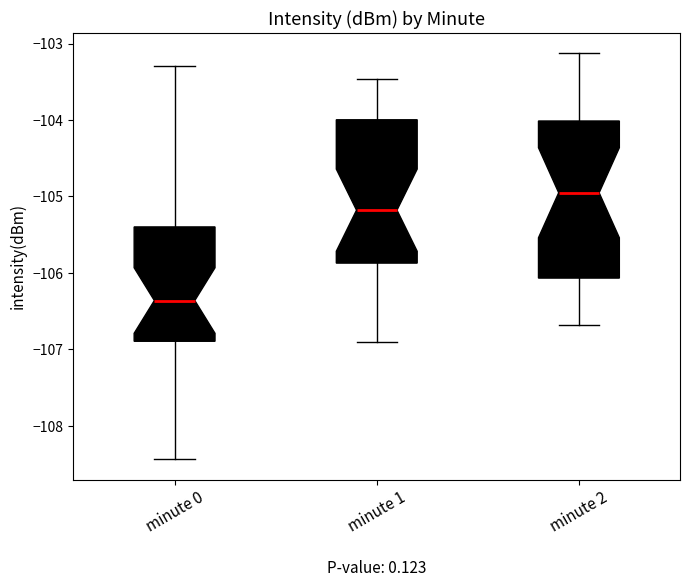

Reading left to right, transcribe this box plot: for each box, give where its median line is, the range the box spans, and where its two whiskers end, as read against the y-axis. The values are not printed on the chart, so give them approximately, as read against the axis.

minute 0: median -106.4, box -106.9 to -105.4, whiskers -108.4 to -103.3
minute 1: median -105.2, box -105.9 to -104.0, whiskers -106.9 to -103.5
minute 2: median -105.0, box -106.1 to -104.0, whiskers -106.7 to -103.1